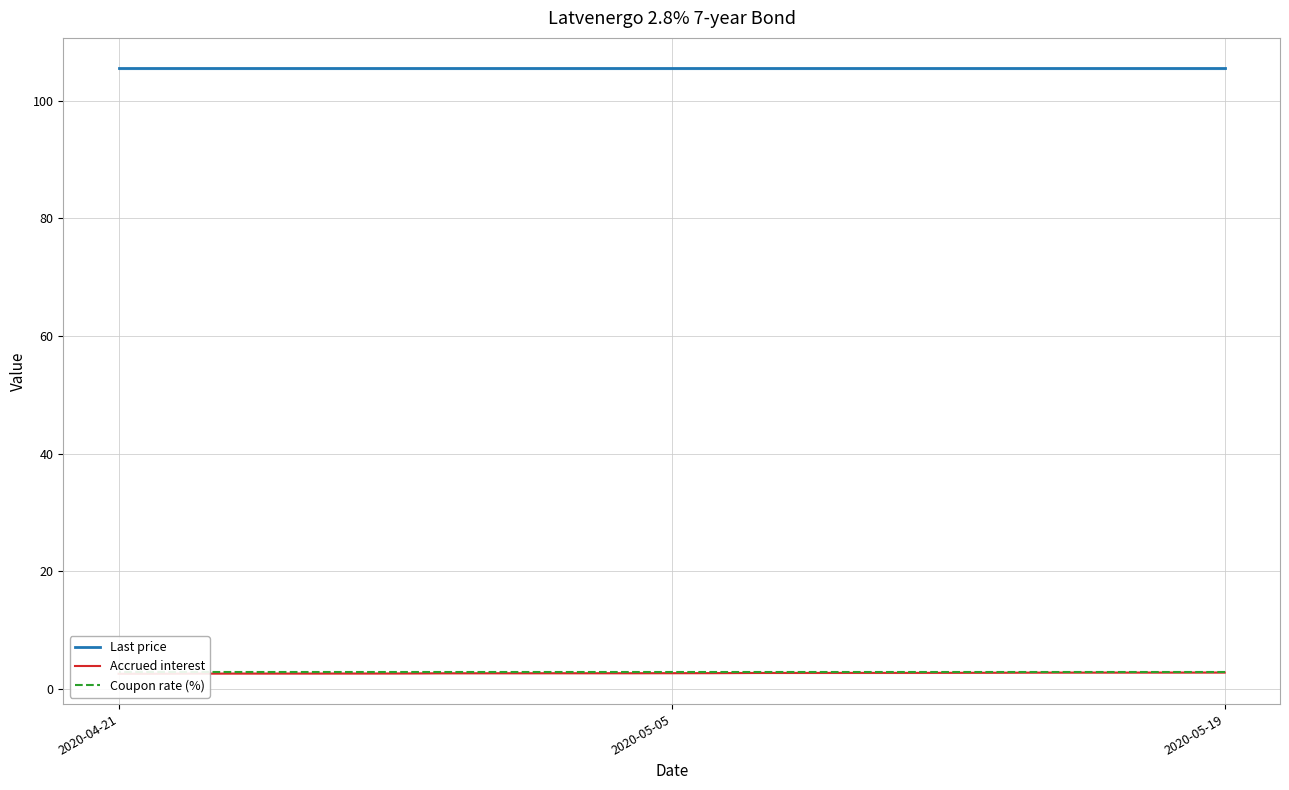

True or false: Accrued interest has more than 2 points higher than both neighbors.

False